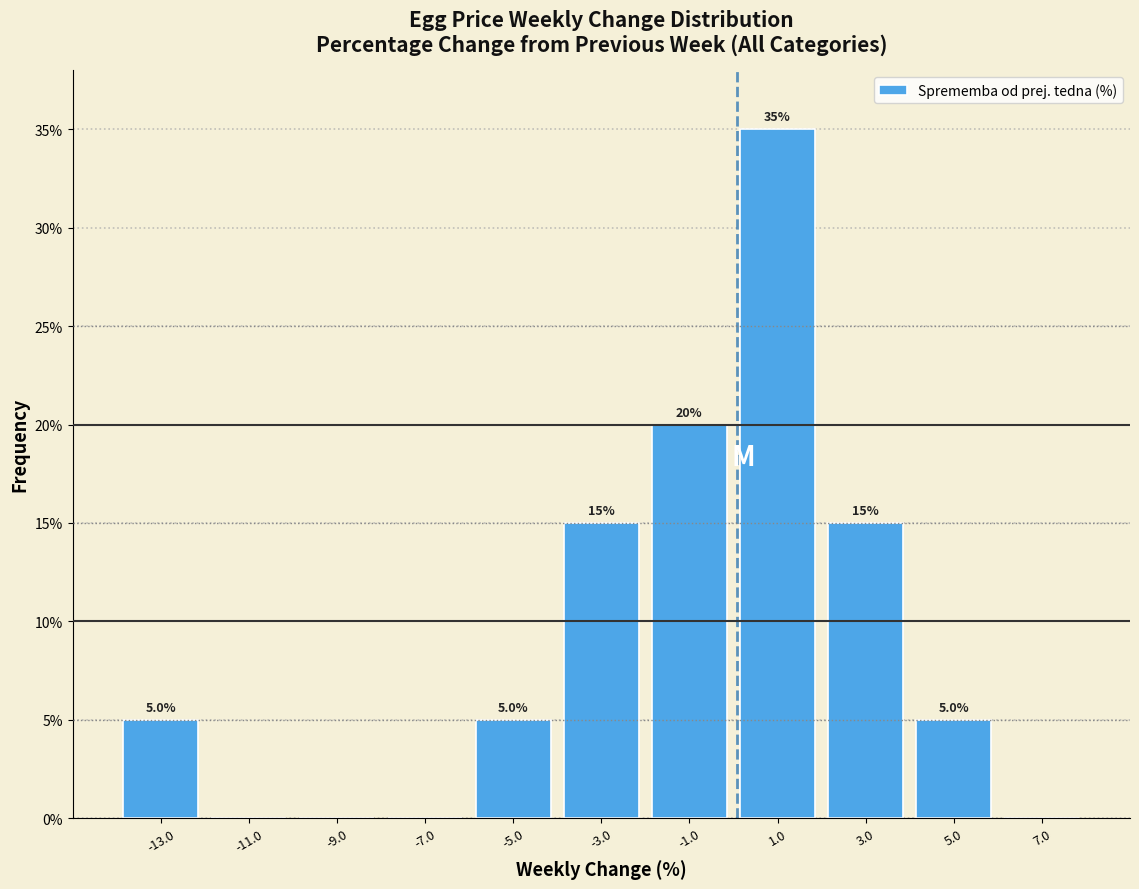

Over which range of the x-axis is the bar tallest?

0 to 2